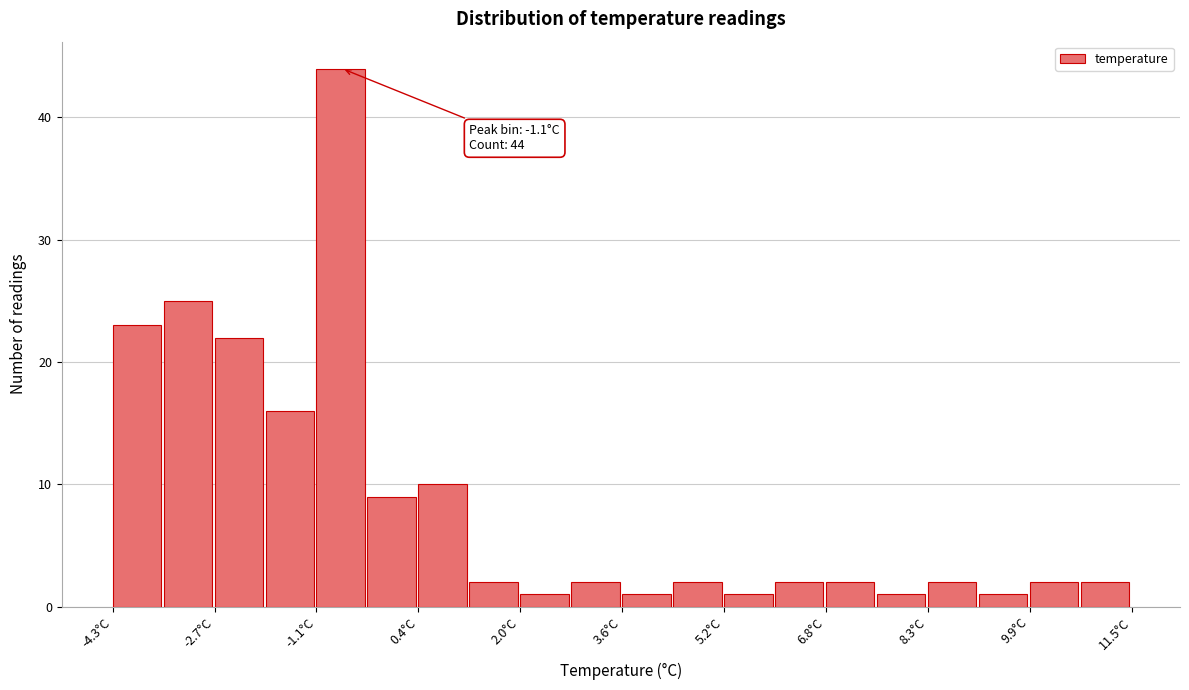

Read against the x-axis, roughly where is the centre of the tallest bar?

-0.8